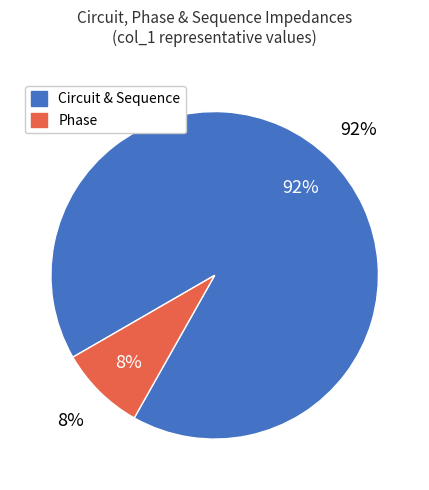

Is there a majority slice in this chart?

Yes